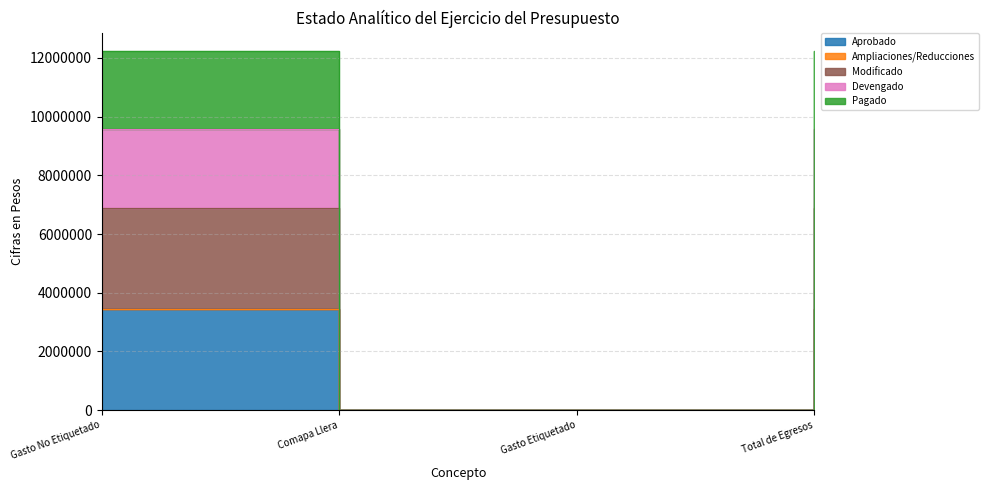

How many data points does each series have?

4